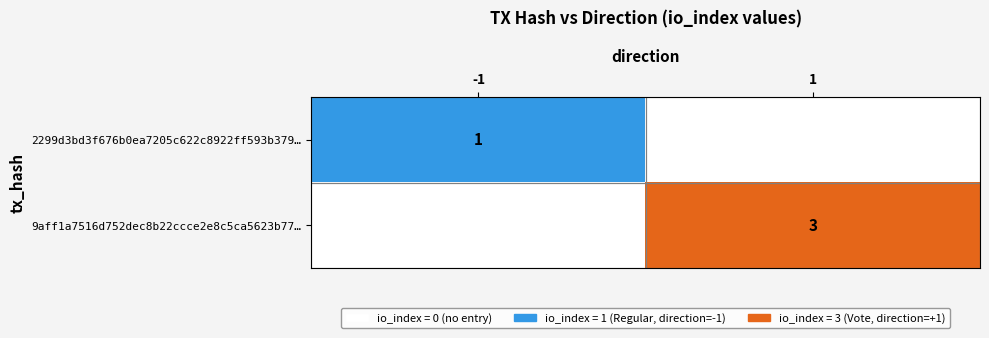

The value of 9aff1a7516d752dec8b22ccce2e8c5ca5623b77… at 1 is 5. True or false?

False